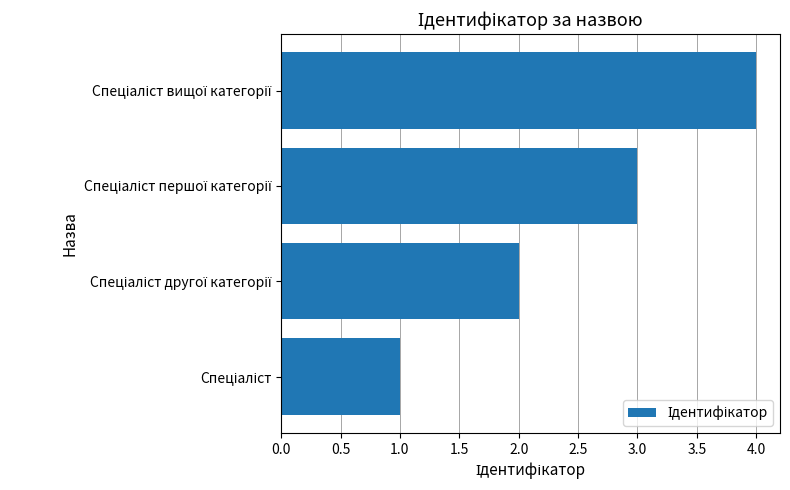

What is the sum of all values?

10